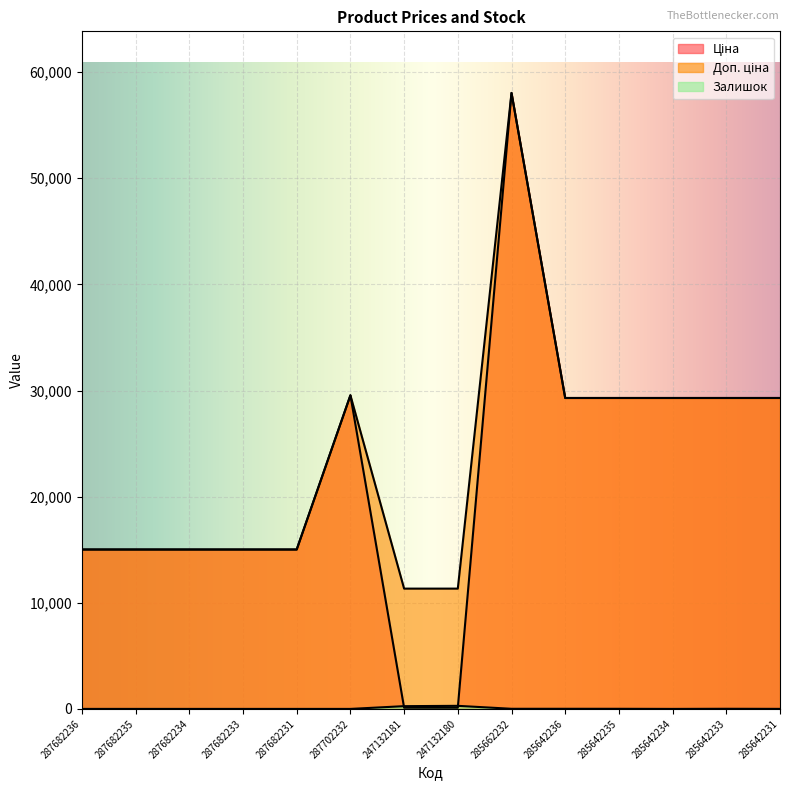

What are all the series names shown in the legend?

Ціна, Доп. ціна, Залишок